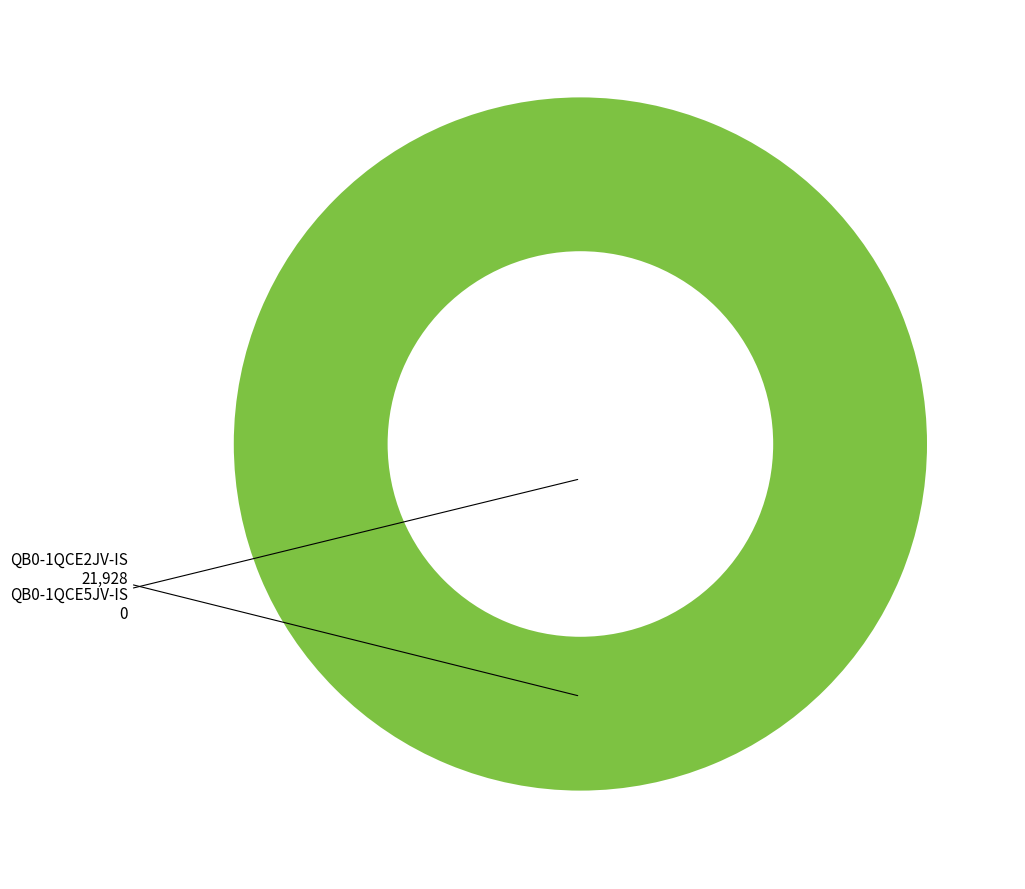

How many segments does this pie chart have?

1